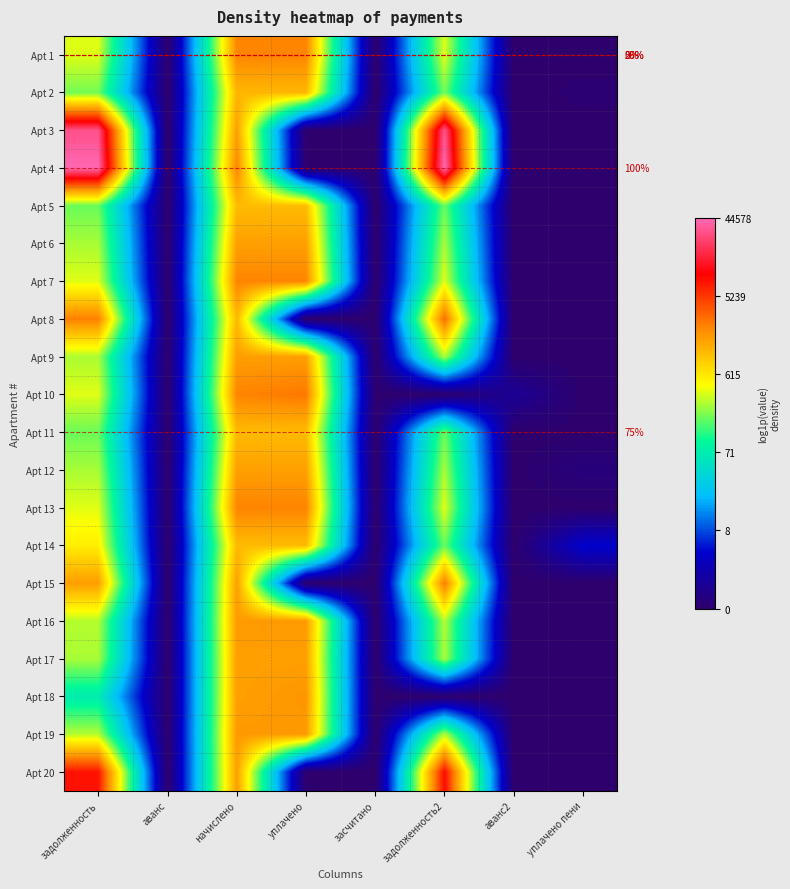

At how many categories does at least one series exceed 4?

4